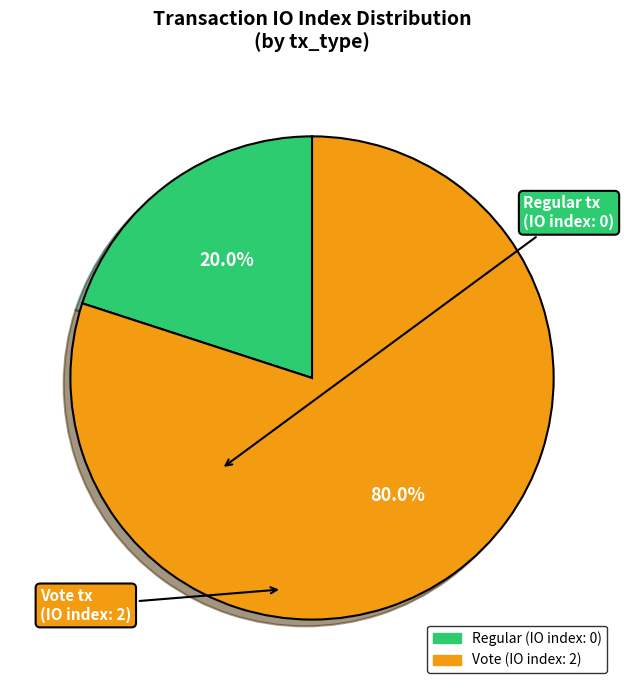

Count the number of slices in the pie.

2